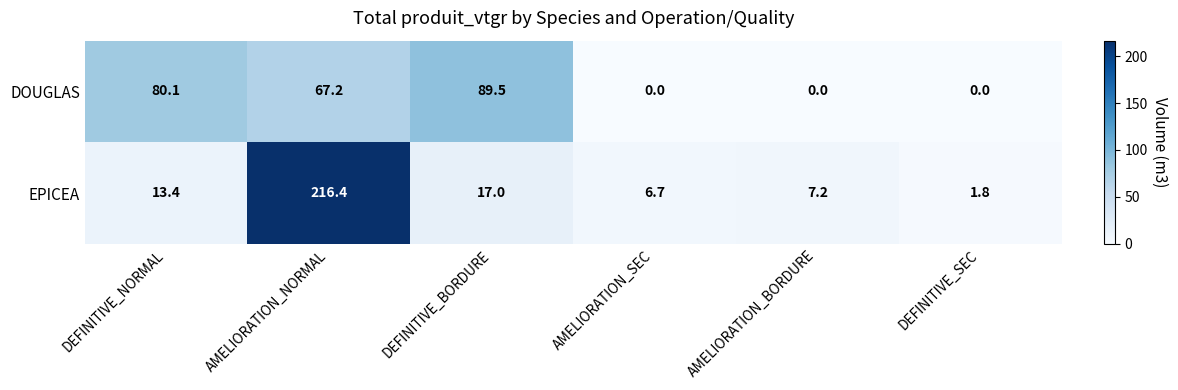

Reading left to right, list all the values displayed in this chart.

DOUGLAS: DEFINITIVE_NORMAL=80.1	AMELIORATION_NORMAL=67.2	DEFINITIVE_BORDURE=89.5	AMELIORATION_SEC=0.0	AMELIORATION_BORDURE=0.0	DEFINITIVE_SEC=0.0
EPICEA: DEFINITIVE_NORMAL=13.4	AMELIORATION_NORMAL=216.4	DEFINITIVE_BORDURE=17.0	AMELIORATION_SEC=6.7	AMELIORATION_BORDURE=7.2	DEFINITIVE_SEC=1.8